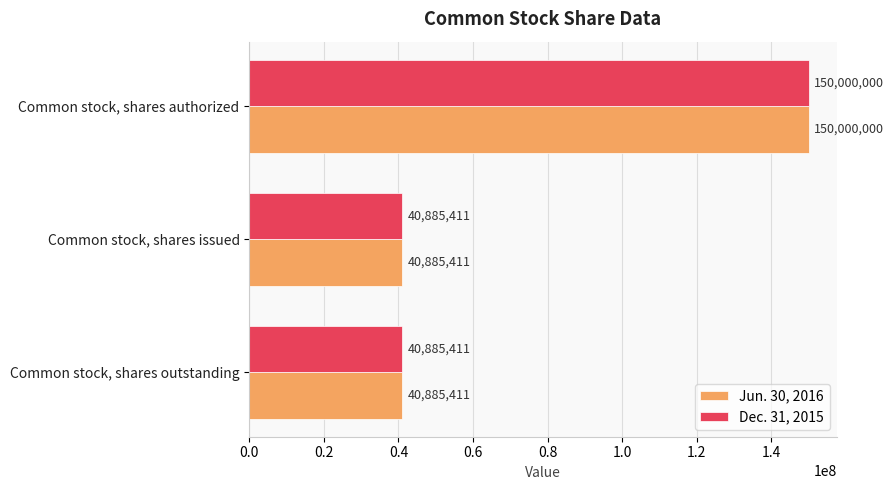

What is the difference between the Jun. 30, 2016 values at Common stock, shares outstanding and Common stock, shares authorized?

109114589